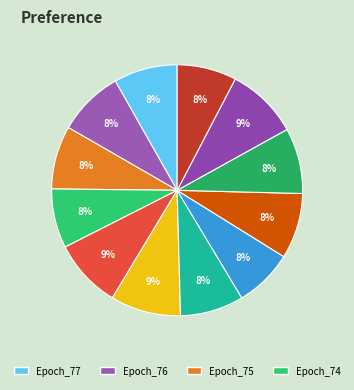

How many segments does this pie chart have?

12